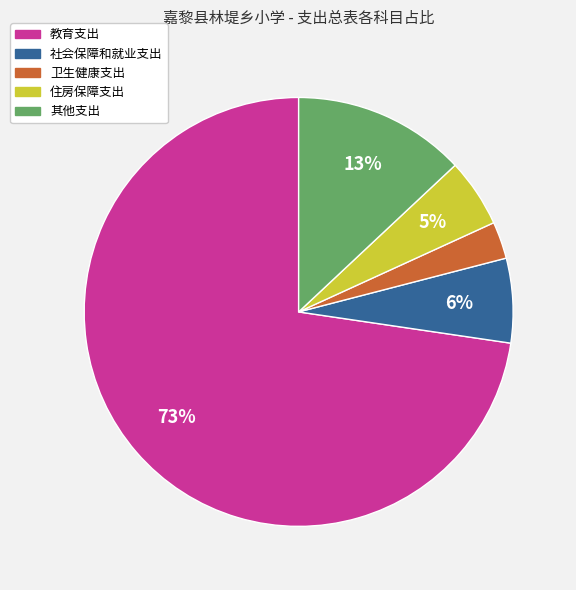

Which category accounts for the majority?

教育支出